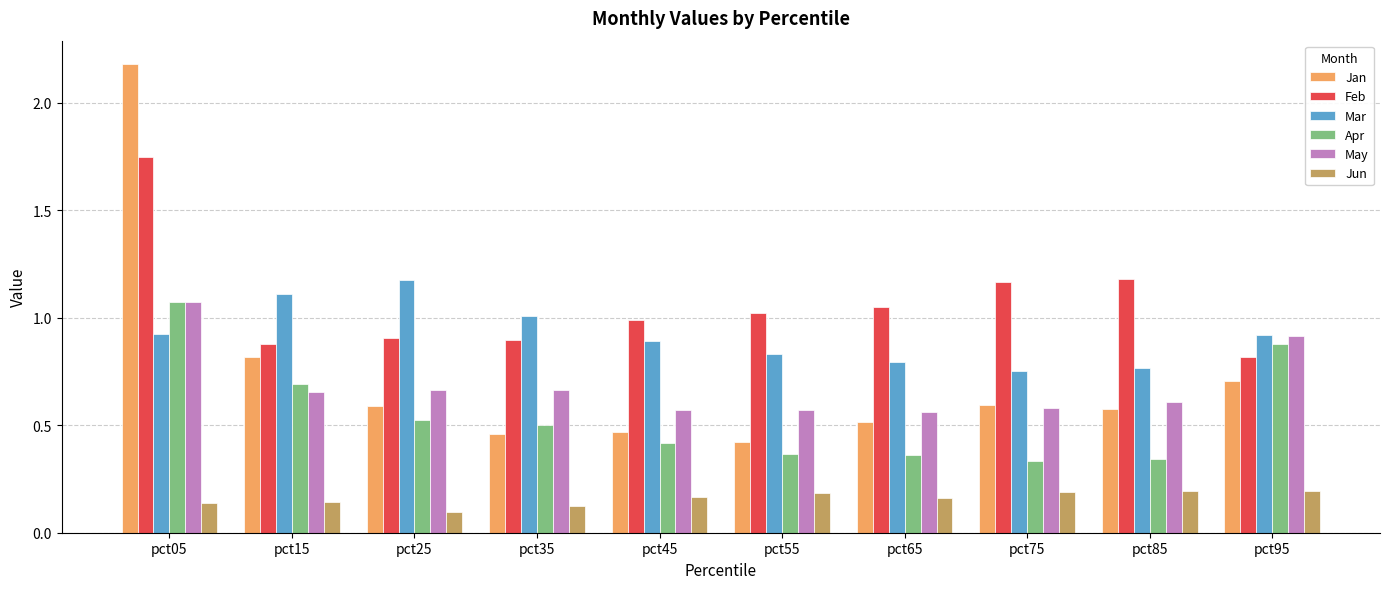

Which category has the highest value across all series?

pct05